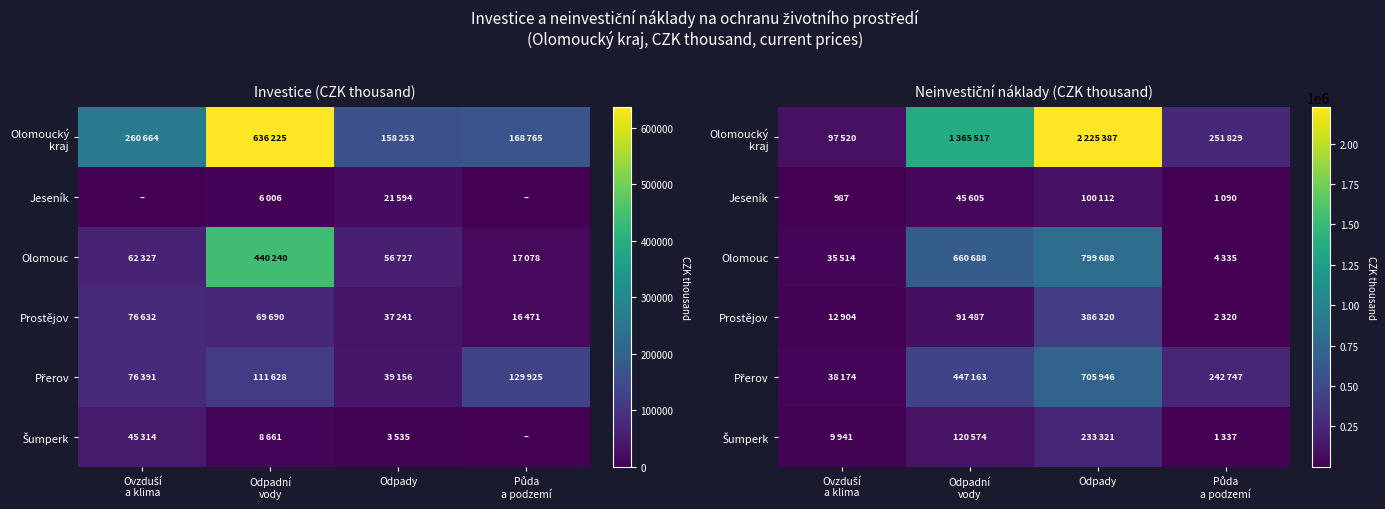

Which series has the widest spread of values?

Olomoucký kraj